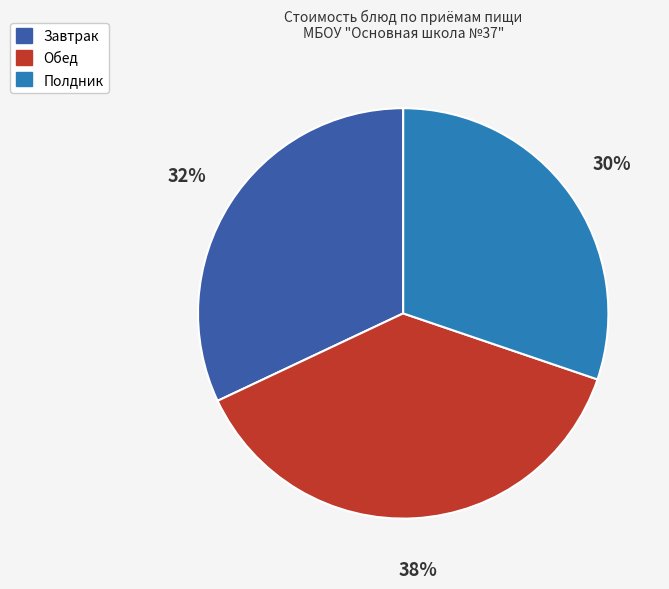

To the nearest percent, what is the difference between the largest and smallest slice percentages?

8%